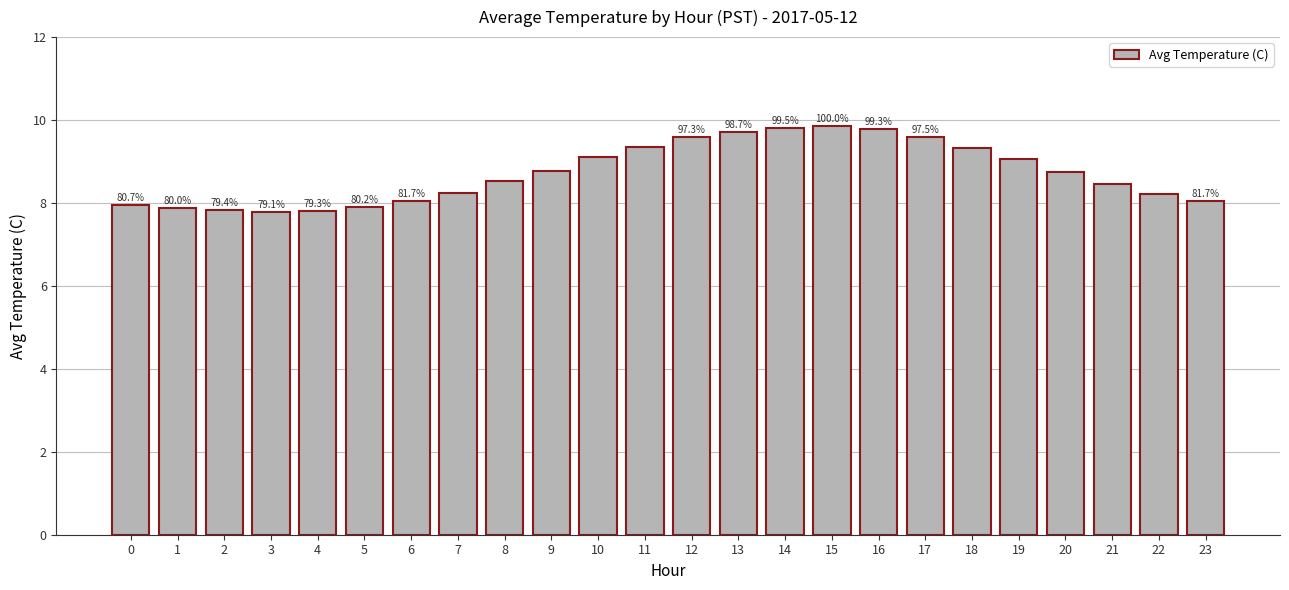

What is the smallest value displayed?

7.8